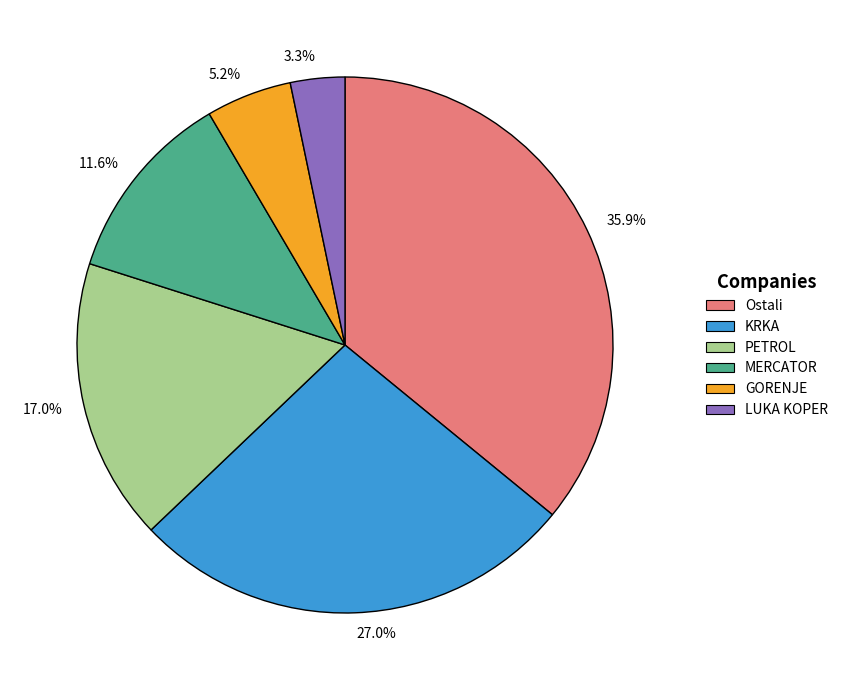

Between 17.0% and 5.2%, which is larger?

17.0%